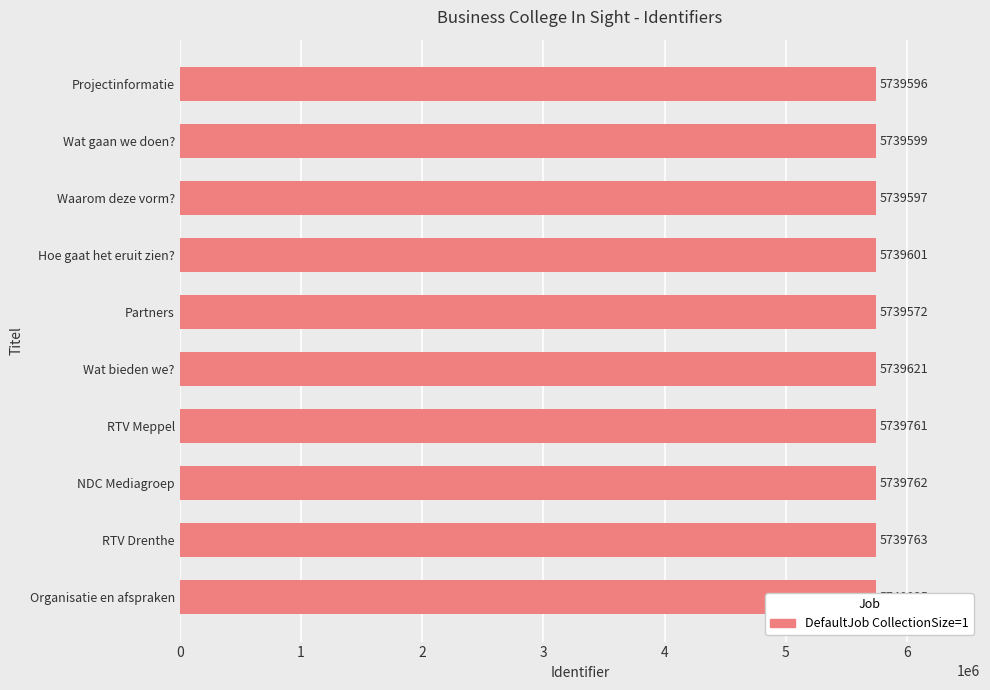

True or false: the data shows 5739572 at Partners.

True